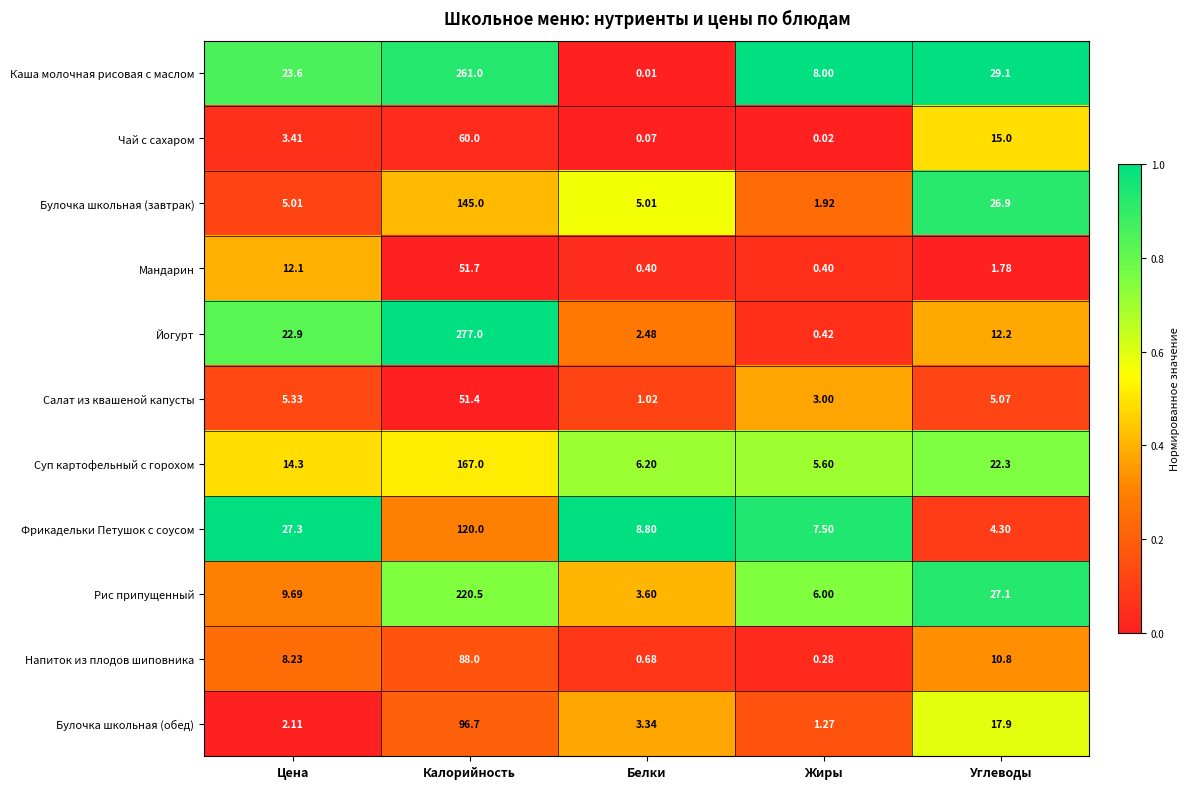

Where does the Булочка школьная (завтрак) series first go above 5?

Цена